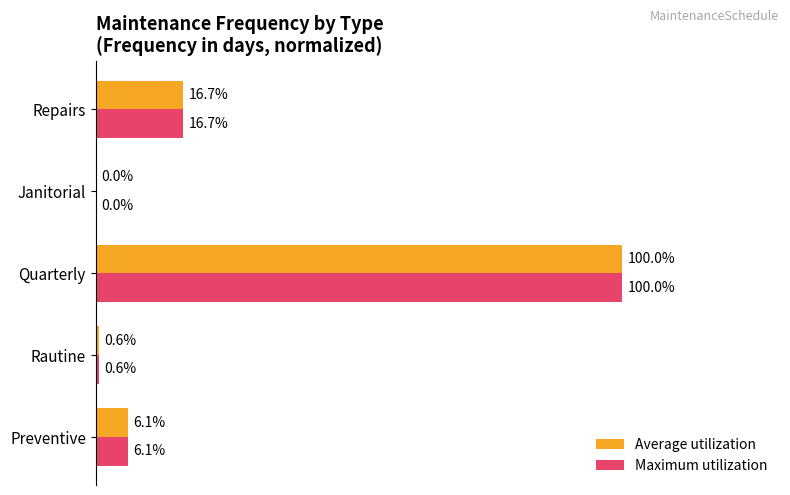

At which category is the sum across all series the highest?

Quarterly